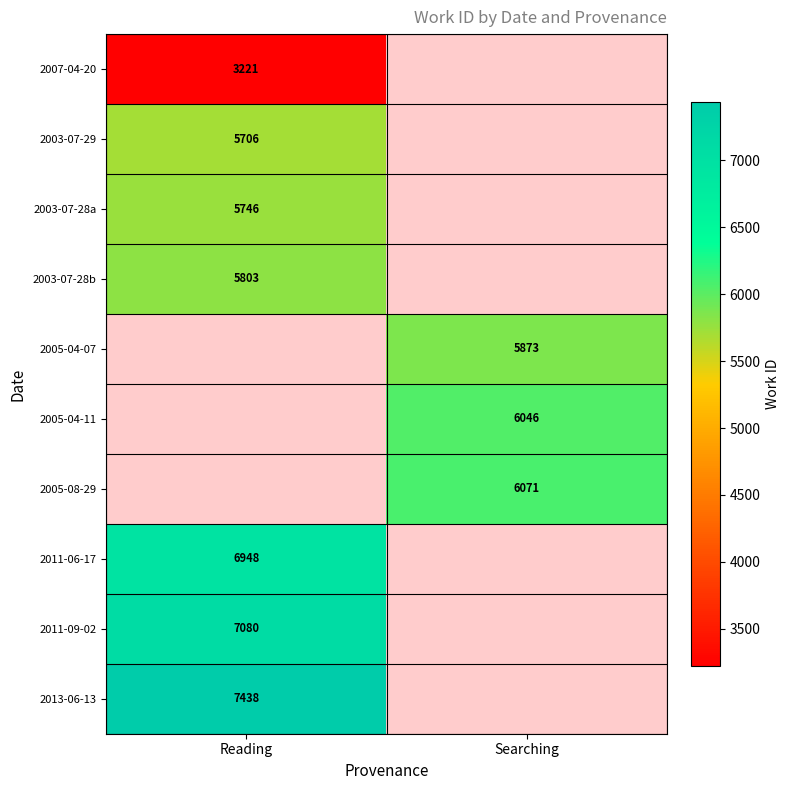

Is the value of 2007-04-20 at Reading greater than the value of 2011-09-02 at Reading?

No